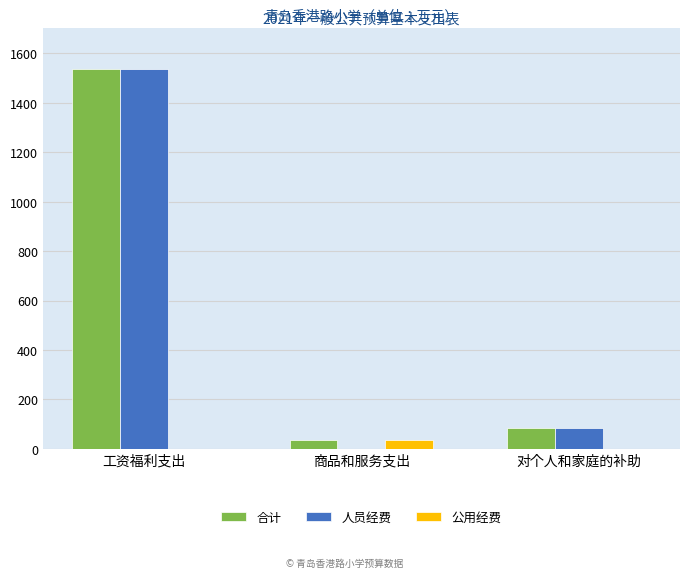

The 合计 series shows 1536.7 at 工资福利支出. True or false?

True